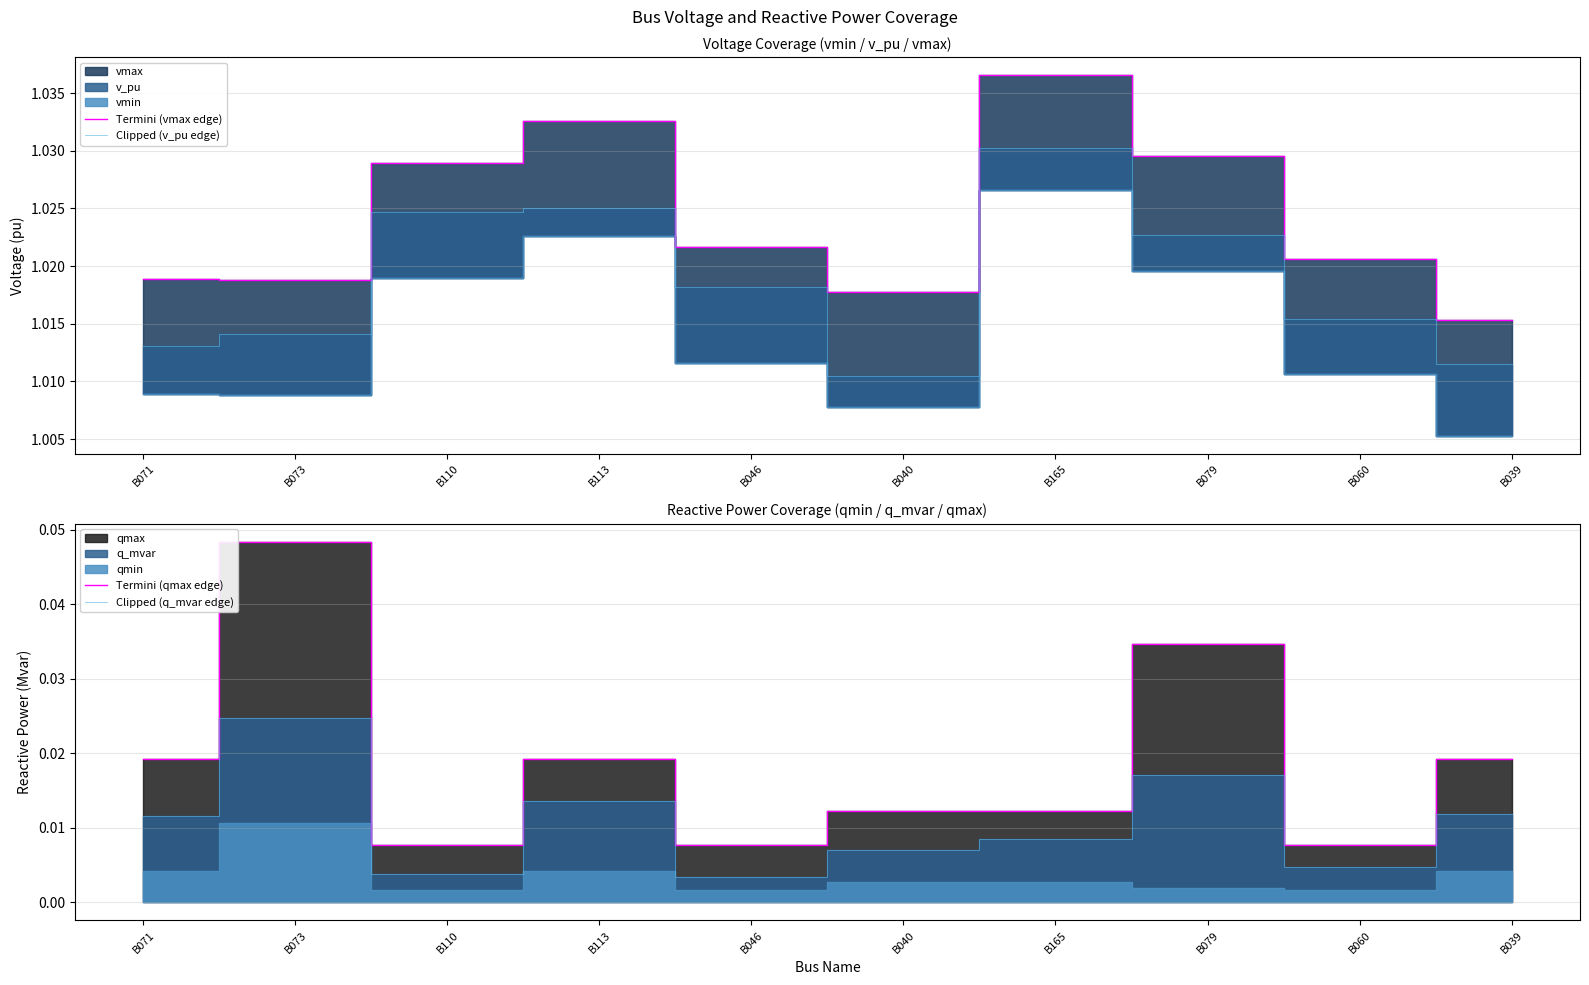

The Termini (qmax edge) series shows 0.0 at B165. True or false?

False